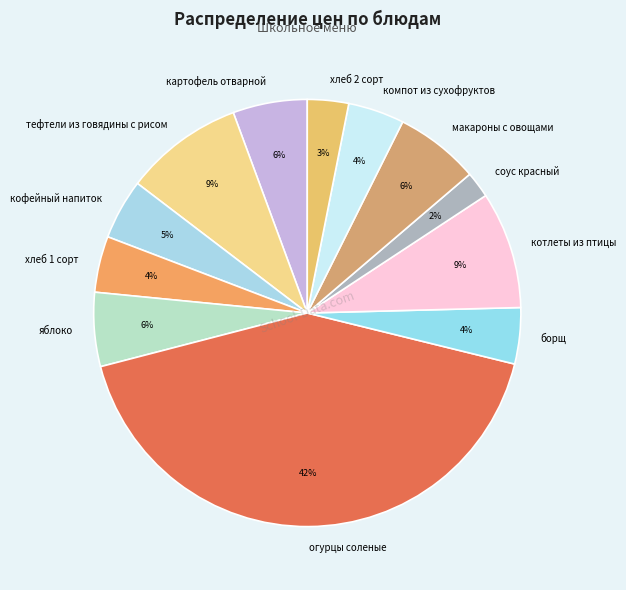

How many slices are in this pie chart?

12